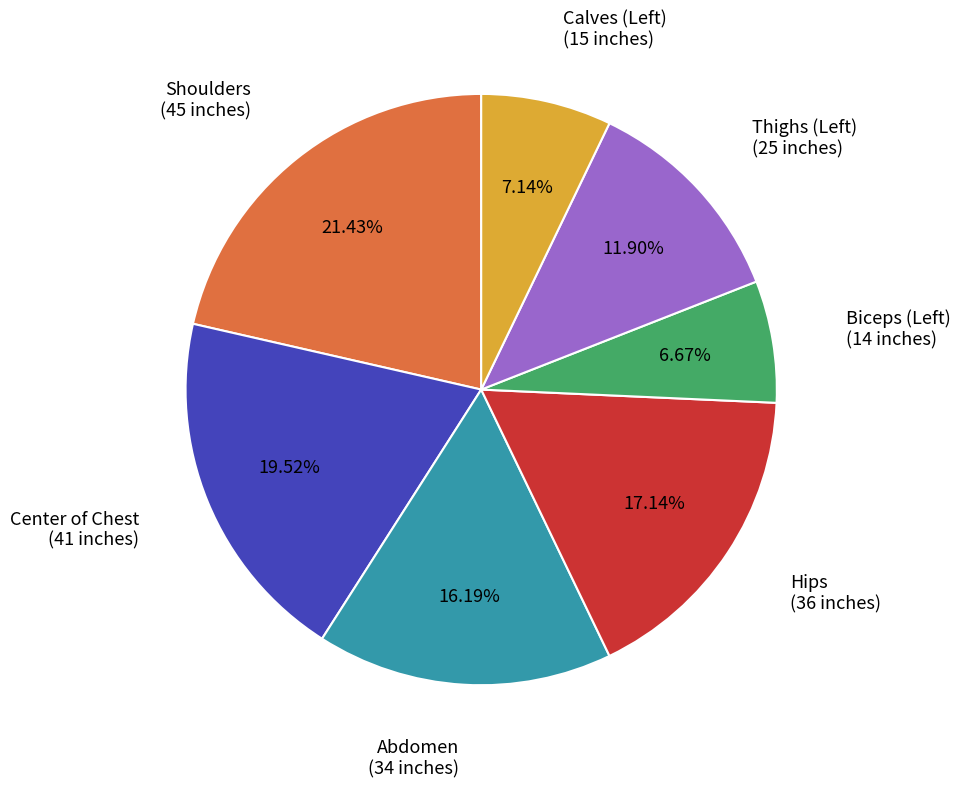

Is there any slice that represents more than half of the pie?

No